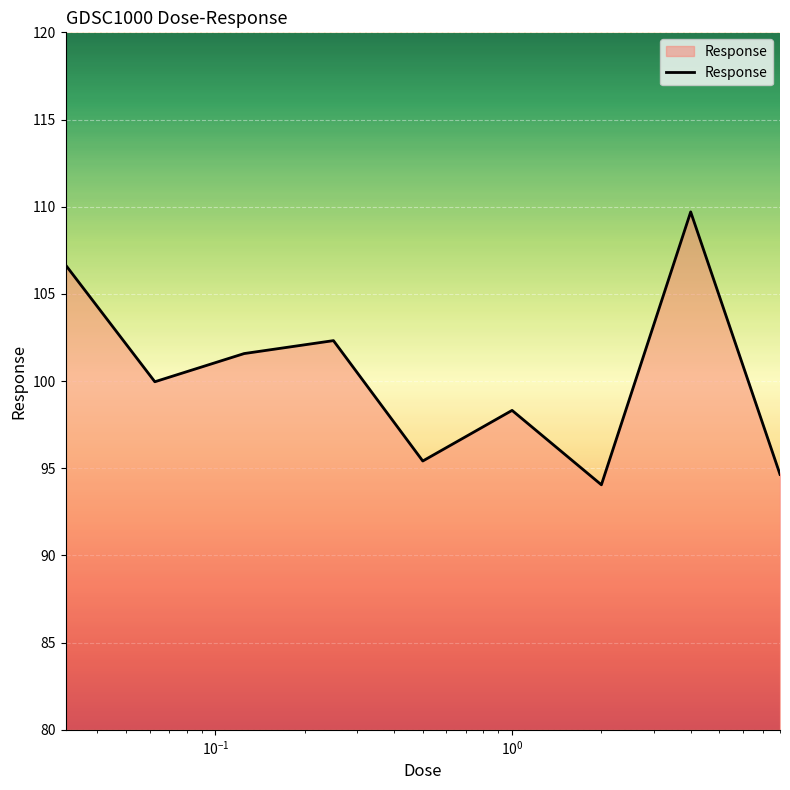

What is the difference between the maximum and minimum values?

15.7